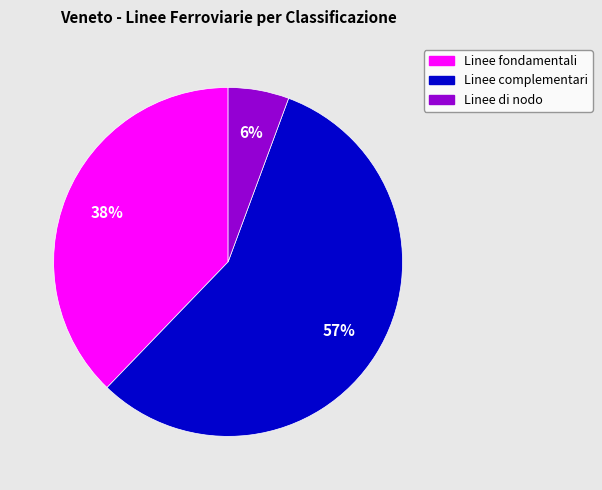

Count the number of slices in the pie.

3